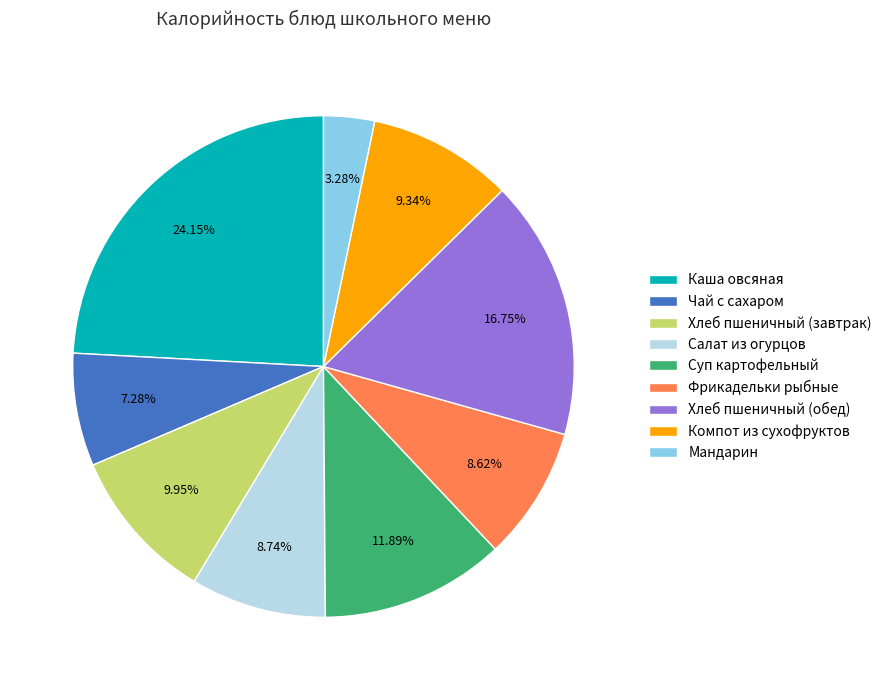

Which slice is the smallest?

Мандарин